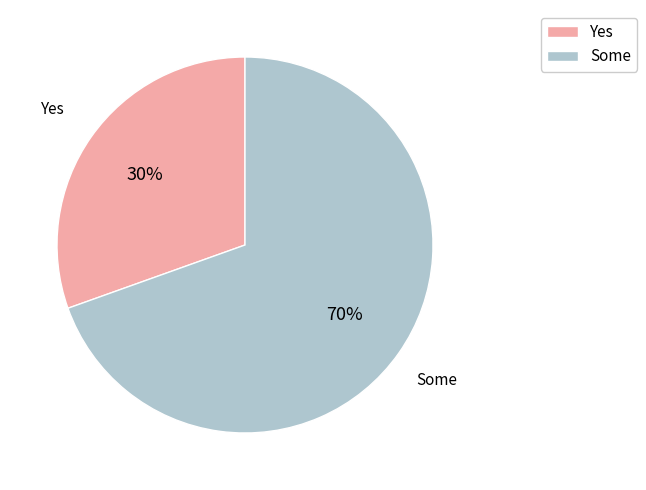

How many slices are in this pie chart?

2